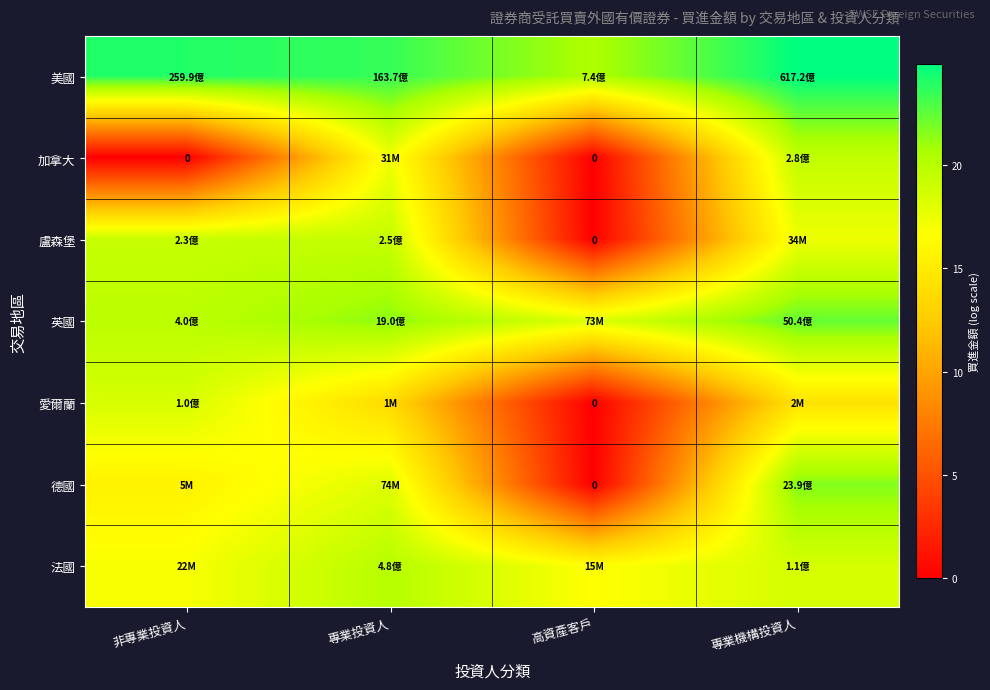

True or false: 愛爾蘭 has a value of 12.6 at 非專業投資人.

False